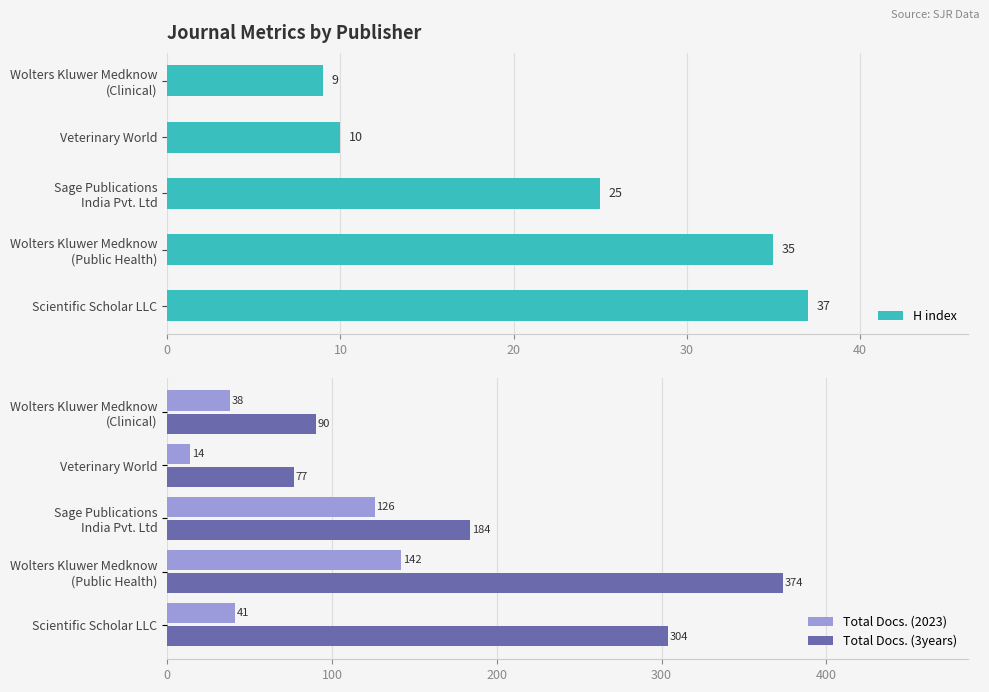

What is the sum of the H index values at Veterinary World and Scientific Scholar LLC?

47